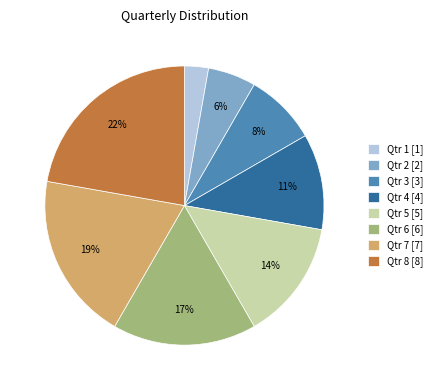

To the nearest percent, what is the average slice percentage?

12%